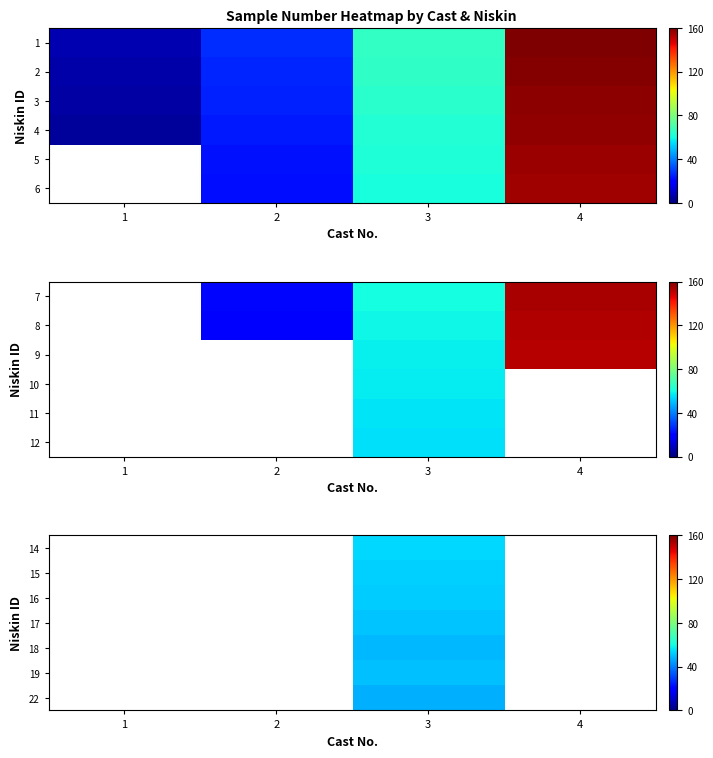

How many data points does each series have?

4